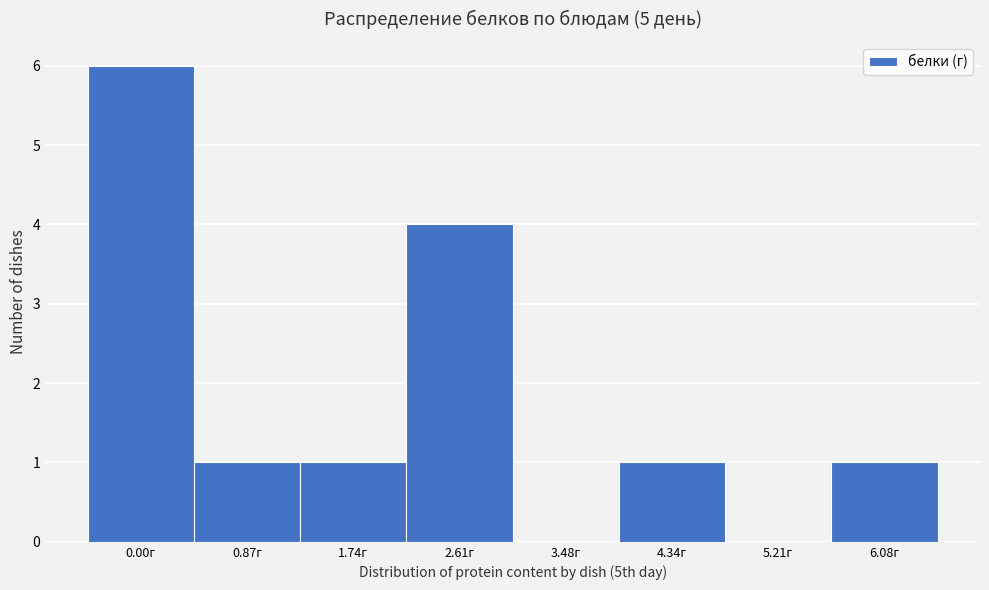

Reading right to left, what are all the values shown in this chart?

6.08г=1	5.21г=0	4.34г=1	3.48г=0	2.61г=4	1.74г=1	0.87г=1	0.00г=6